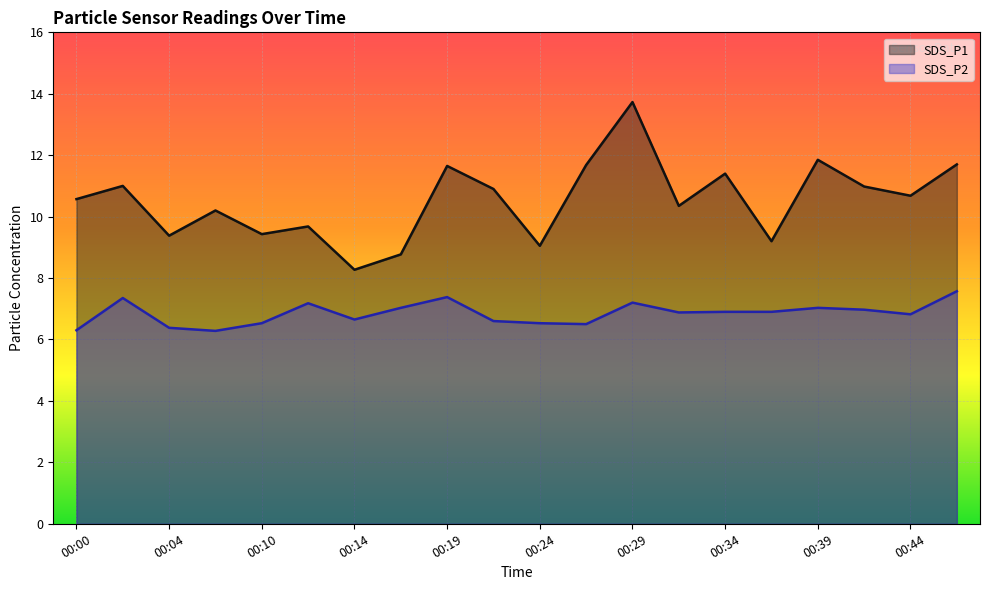

Reading right to left, transcribe all the data shown in this chart.

SDS_P1: 11.7	10.7	11.0	11.8	9.2	11.4	10.3	13.7	11.7	9.1	10.9	11.7	8.8	8.3	9.7	9.4	10.2	9.4	11.0	10.6
SDS_P2: 7.6	6.8	7.0	7.0	6.9	6.9	6.9	7.2	6.5	6.5	6.6	7.4	7.0	6.7	7.2	6.5	6.3	6.4	7.3	6.3